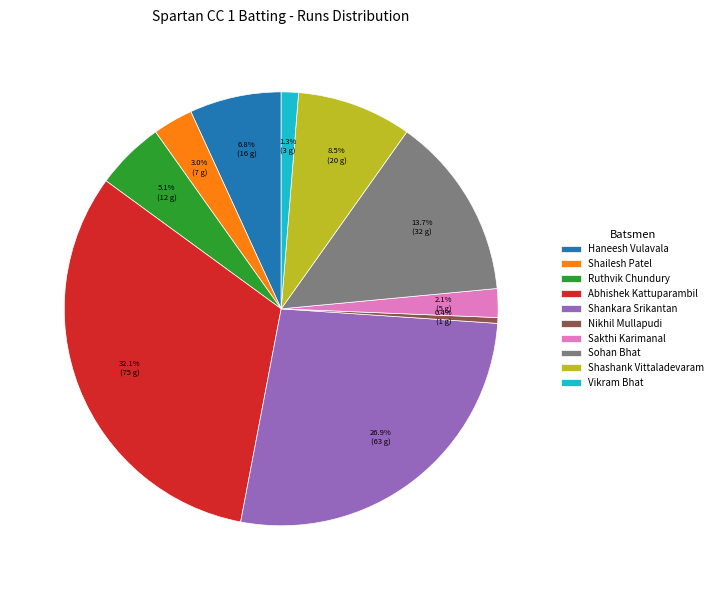

Approximately how many times larger is the value at Vikram Bhat compared to Nikhil Mullapudi?

3.0